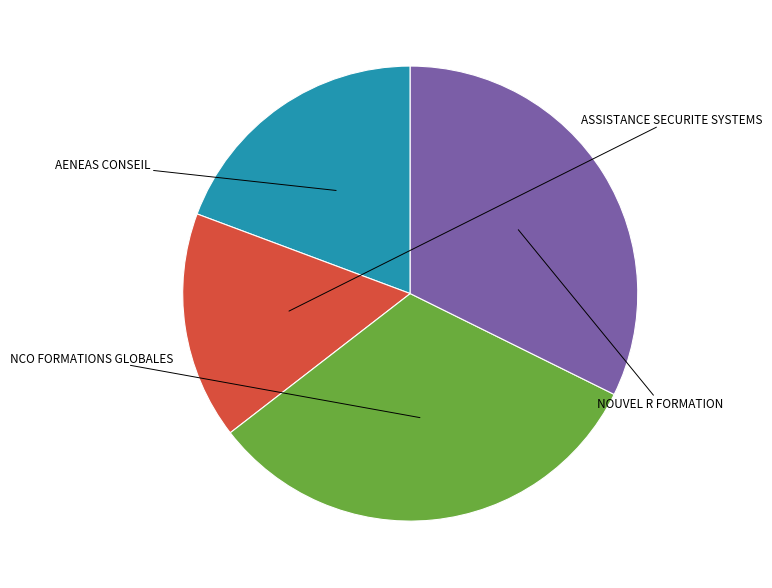

Is NCO FORMATIONS GLOBALES the majority of the pie?

No